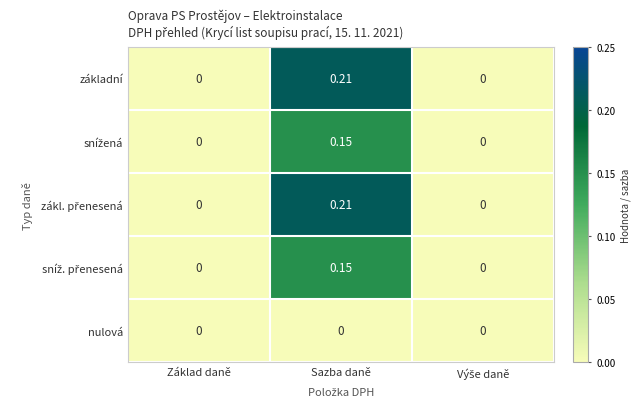

Is the value of nulová at Sazba daně greater than the value of základní at Sazba daně?

No